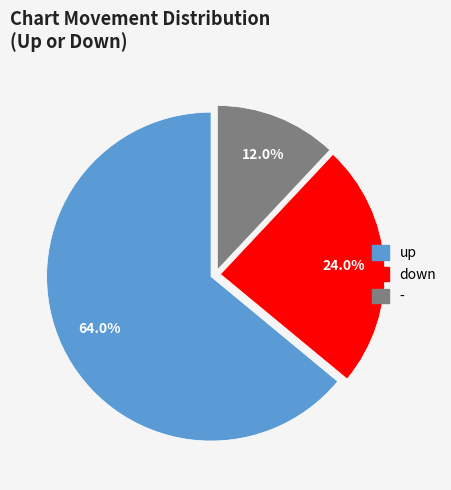

Rank the categories by value from lowest to highest.

-, down, up